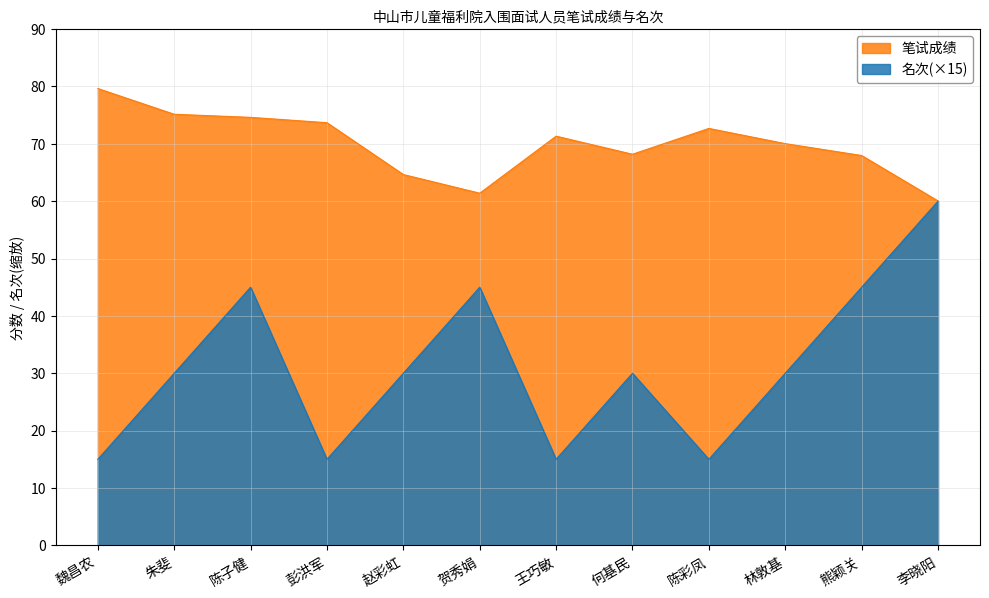

How many lines are shown in the chart?

2